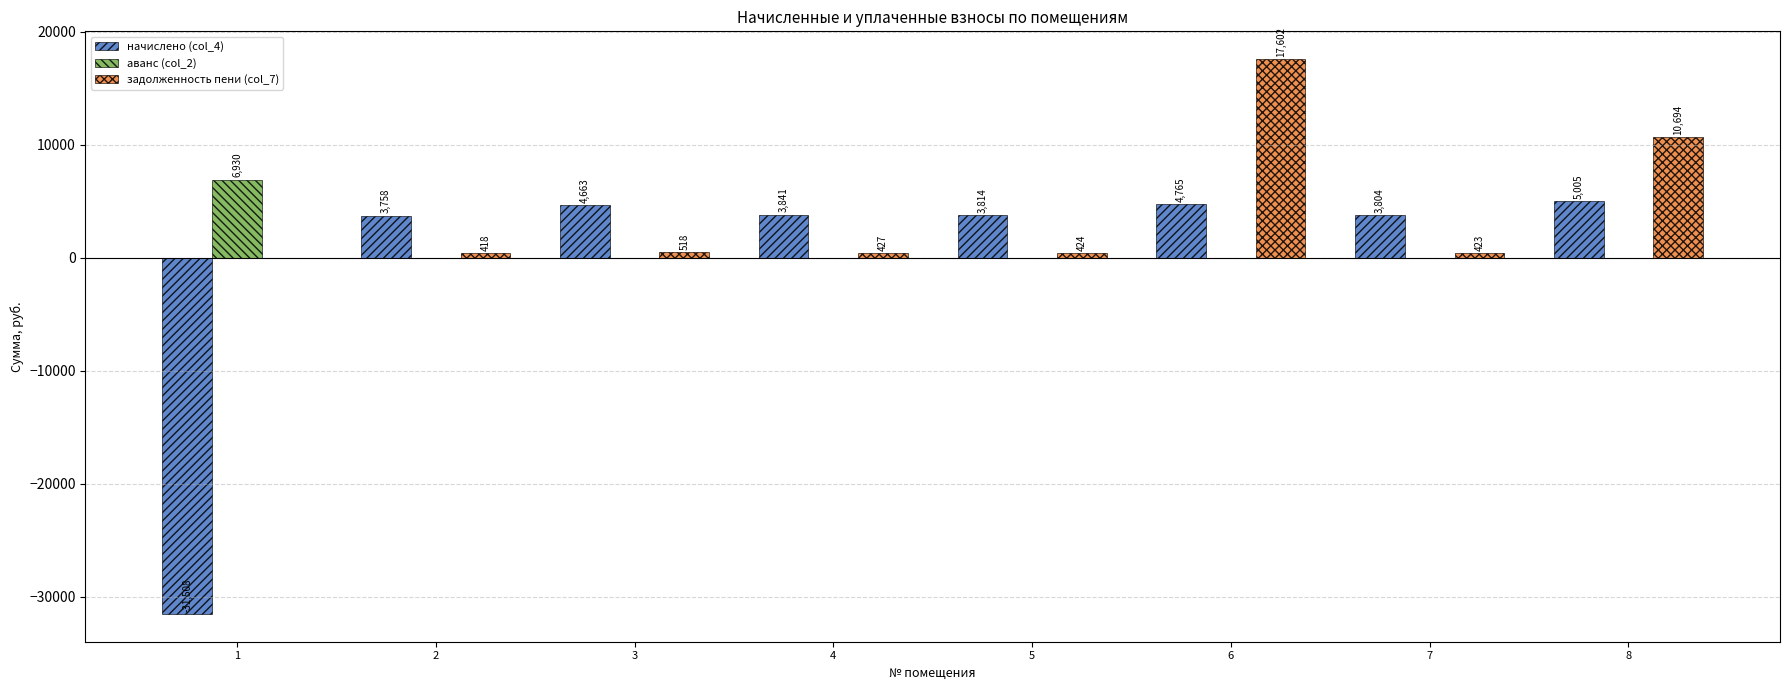

At which category is the sum across all series the highest?

6